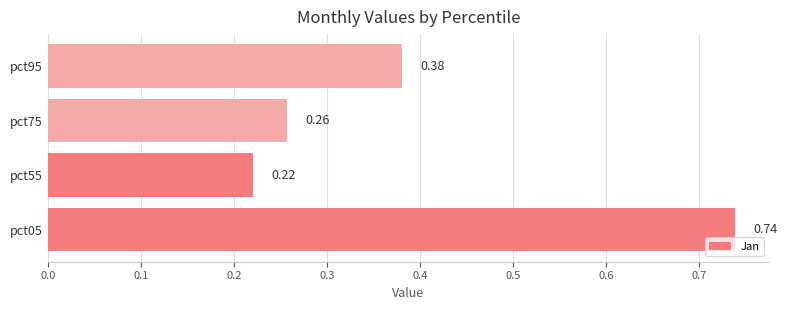

What is the sum of the values at pct75 and pct05?

1.0